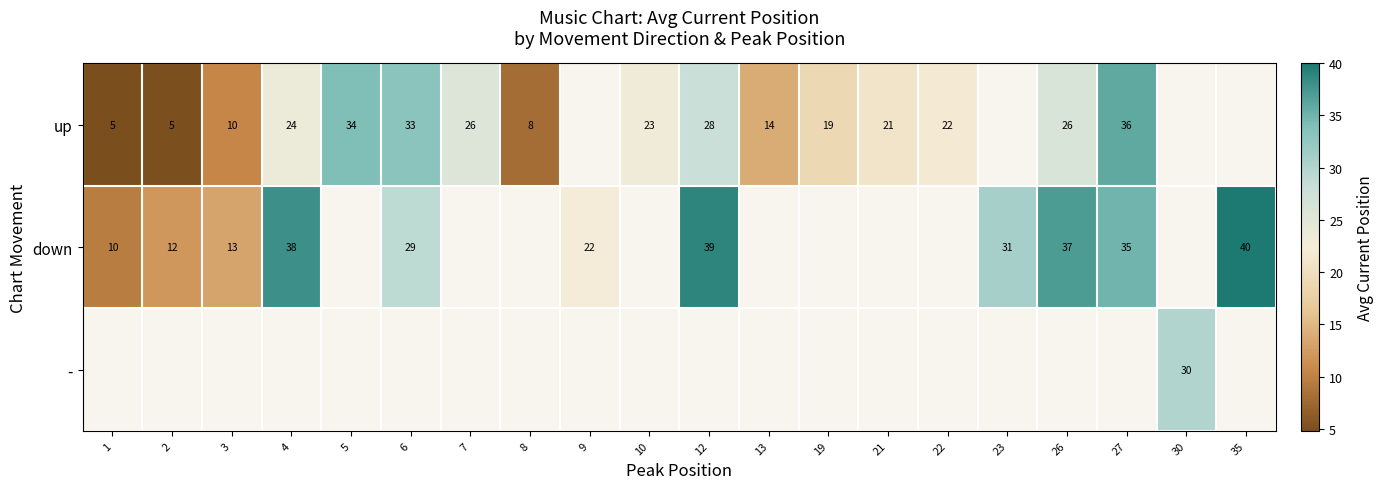

Where is row_1 nearest to the value 24?

9